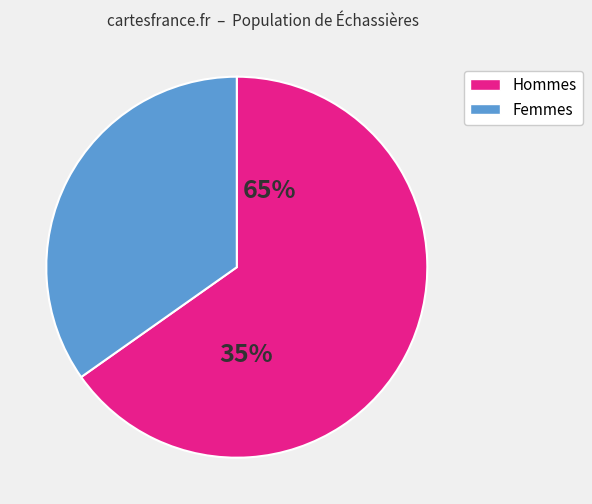

Does 87 represent more than half of the total?

No